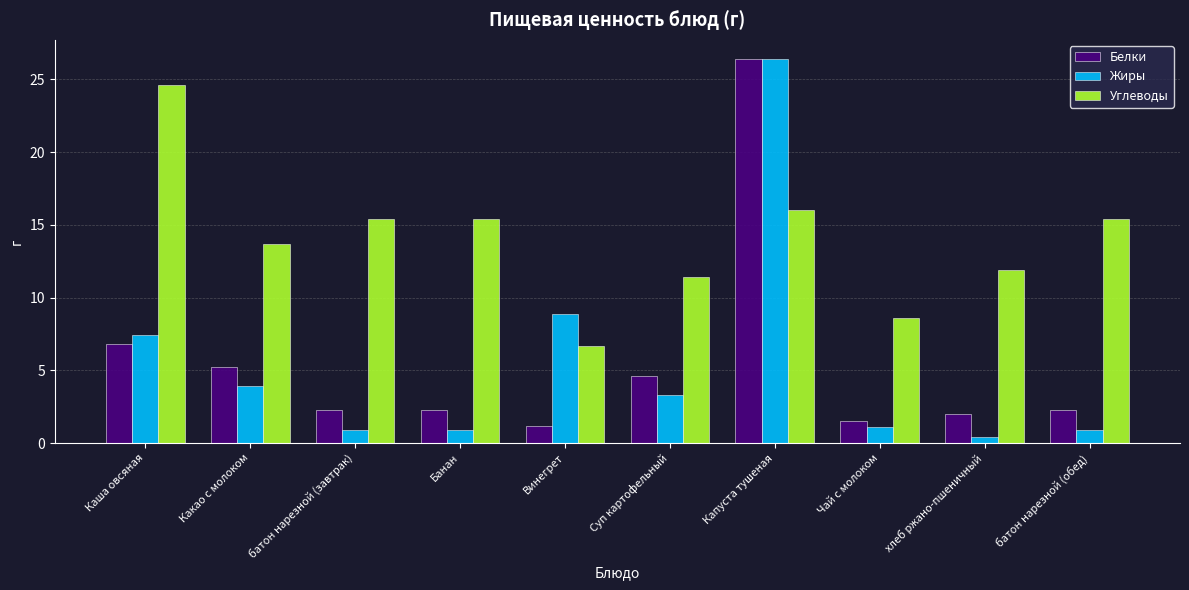

Is the value of Жиры at Какао с молоком greater than the value of Углеводы at Банан?

No